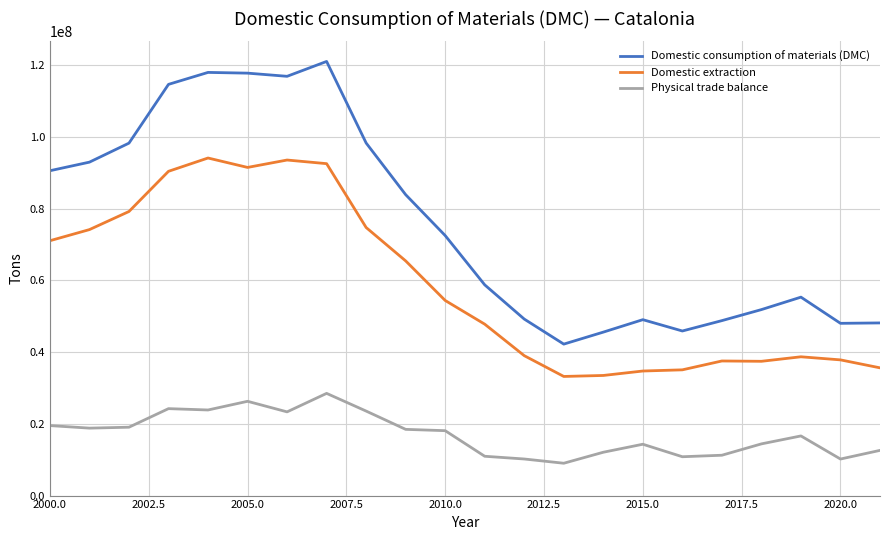

True or false: Domestic consumption of materials (DMC) and Physical trade balance intersect in this chart.

False